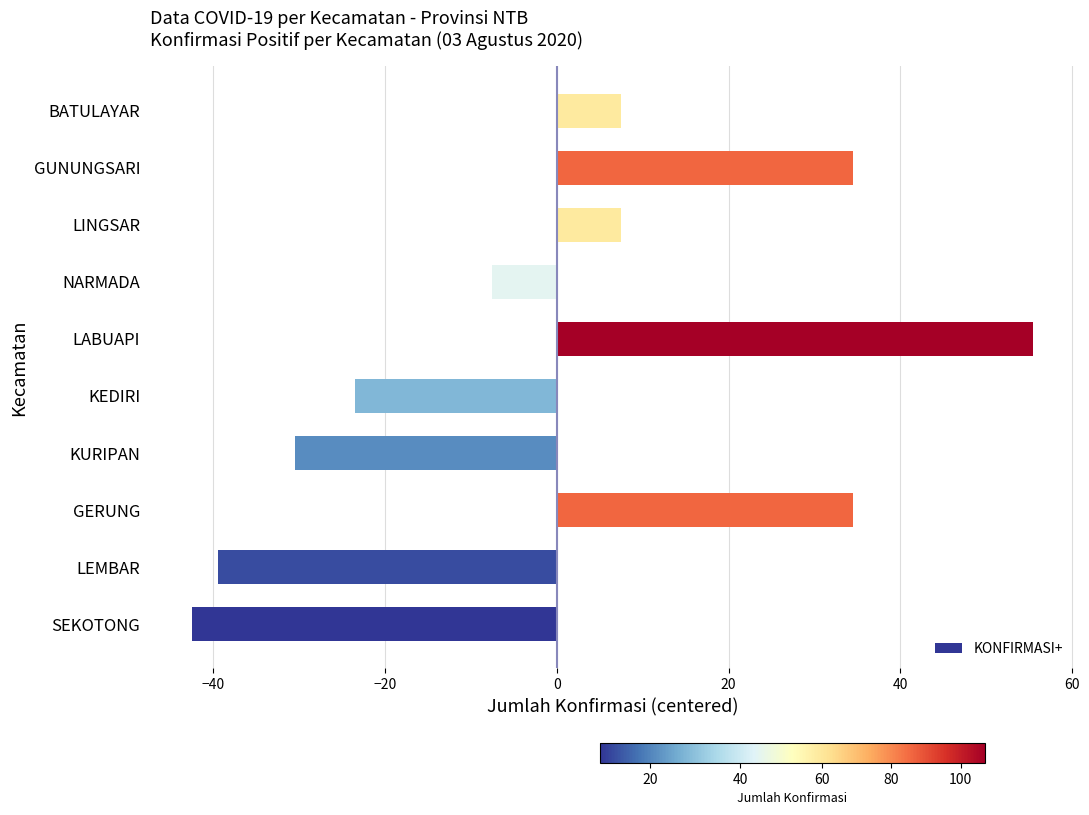

How many values are below zero?

5